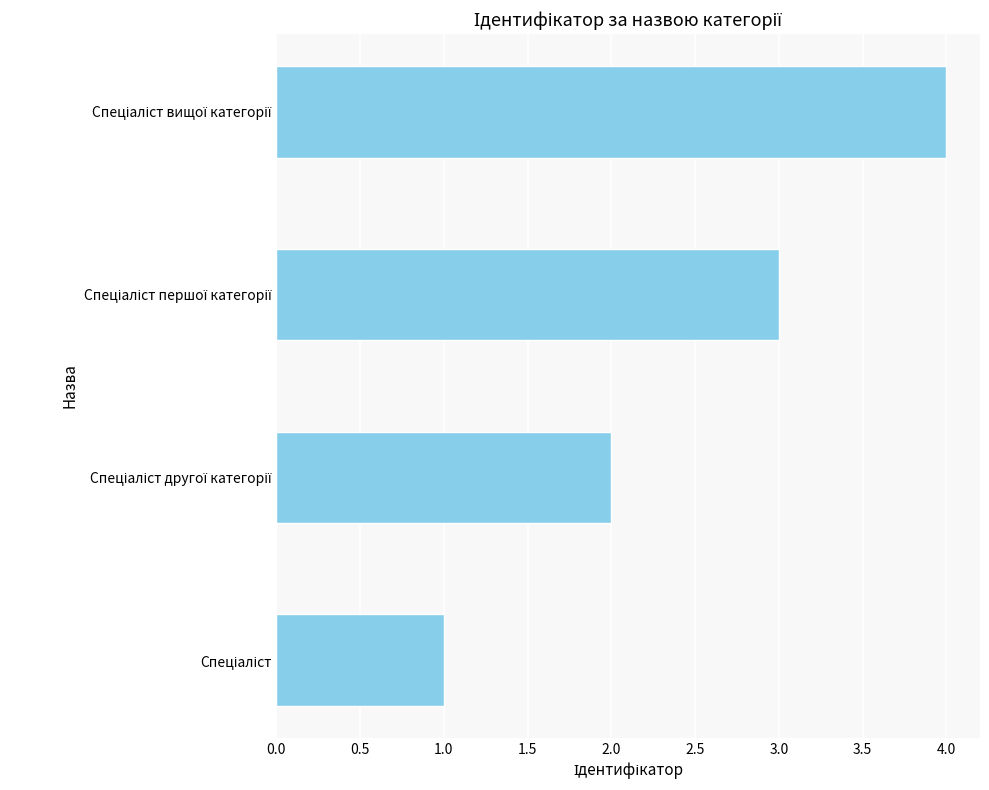

What is the maximum value shown in the chart?

4